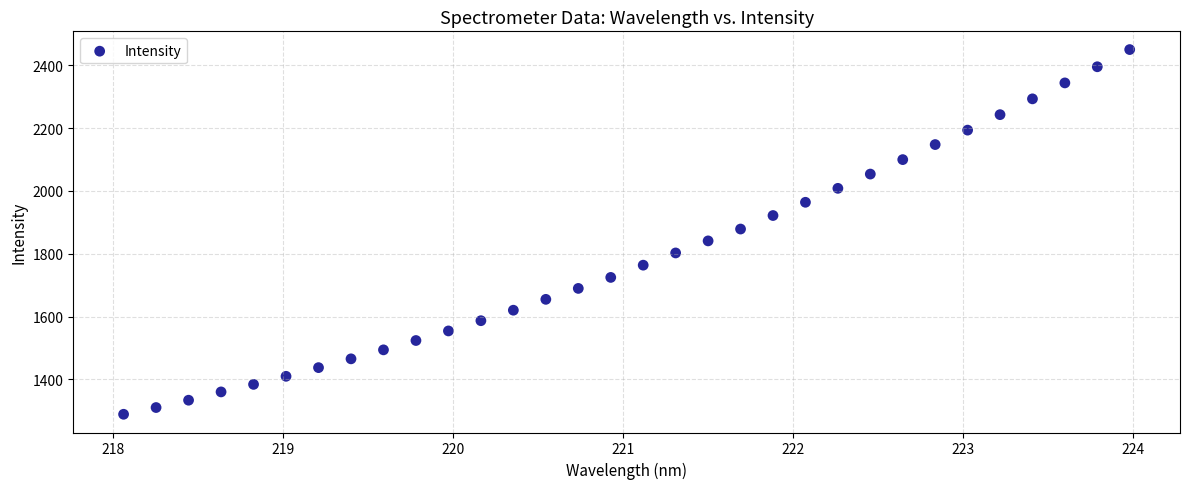

What is the range of Y values (max minus min)?

1162.1